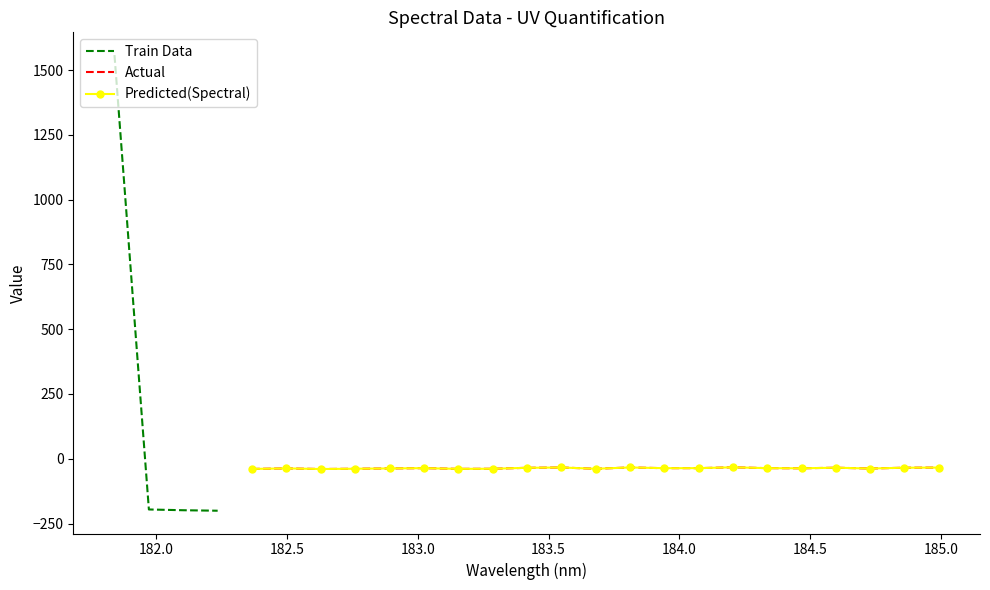

At which category does the data reach its first local peak?

182.498667305